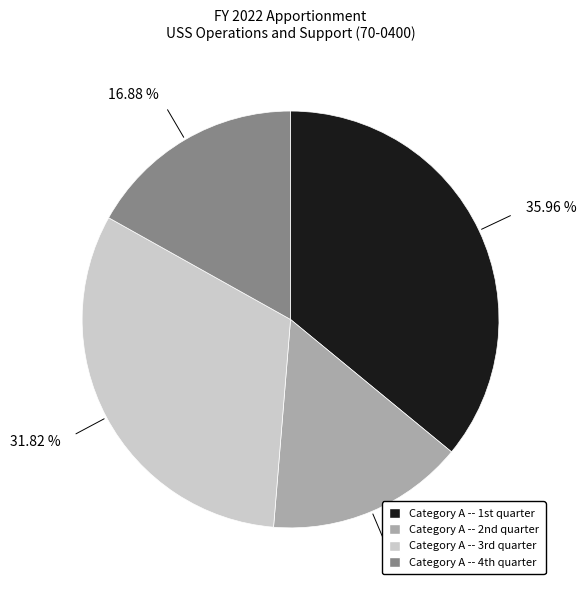

To the nearest percent, what is the average slice percentage?

25%